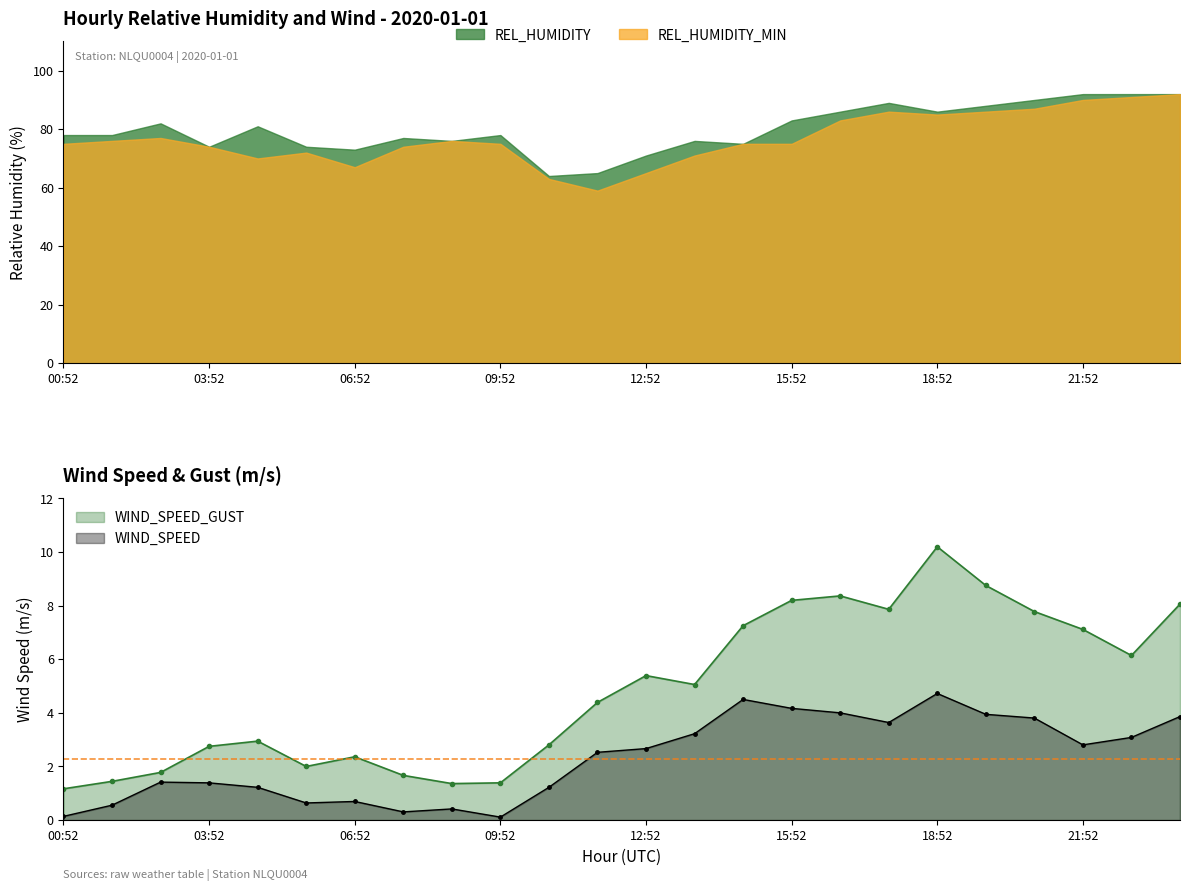

What is the value of the WIND_SPEED_GUST point at the 13th from the left?

5.4